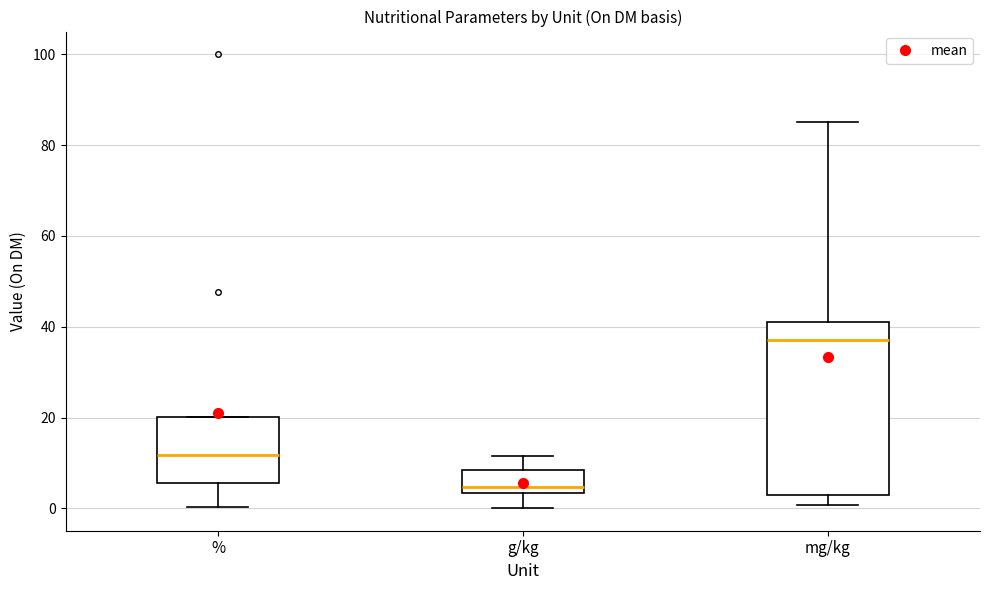

Reading left to right, read every box against the y-axis: the position of its median line, the range the box covers, and the ends of its whiskers. The values are not printed on the chart, so give them approximately, as read against the axis.

%: median 12, box 6 to 20, whiskers 0 to 20
g/kg: median 4 (just above the box's lower edge), box 4 to 8, whiskers 0 to 12
mg/kg: median 38, box 4 to 42, whiskers 0 to 86